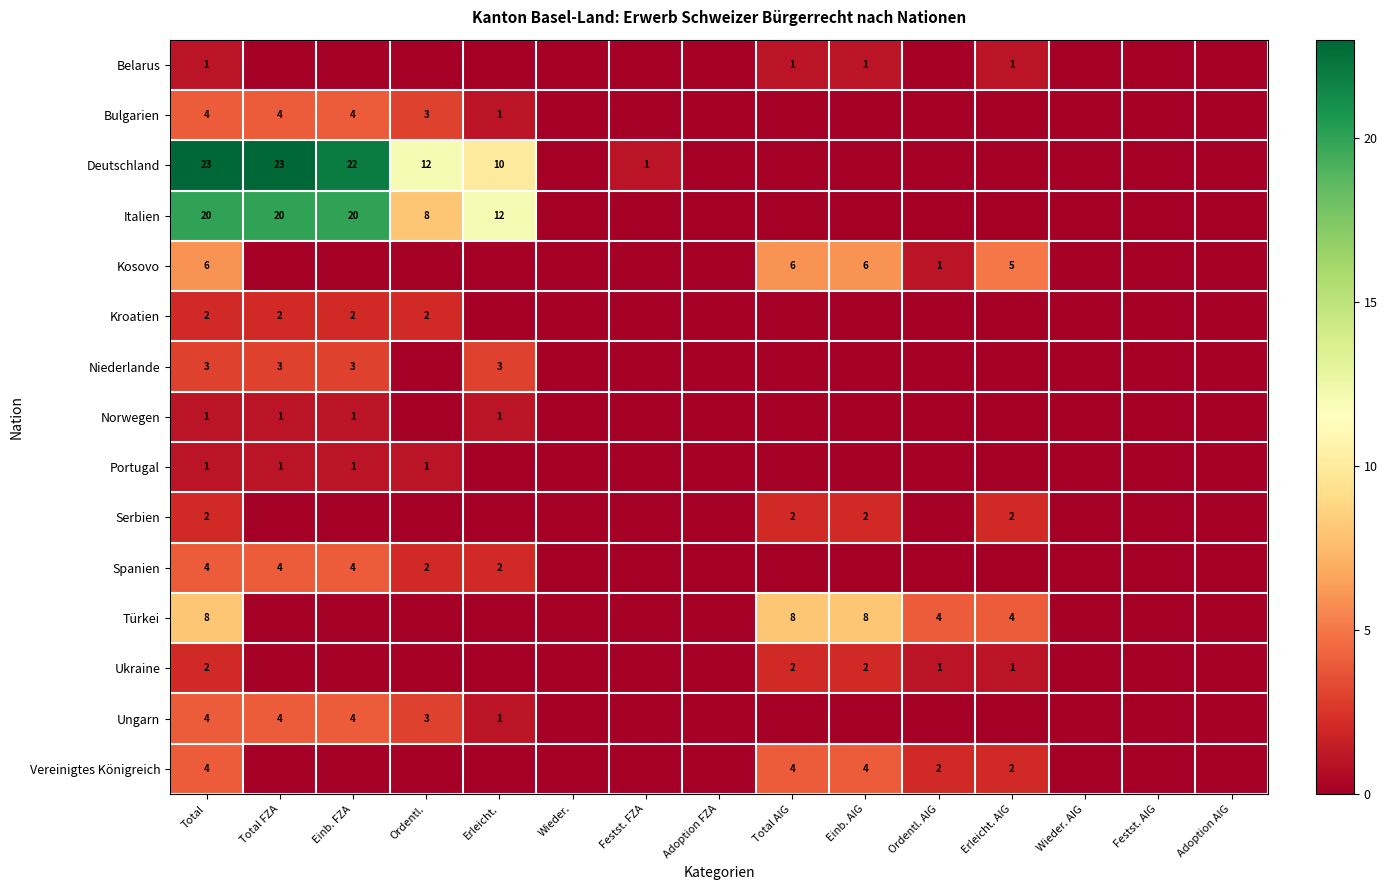

The value of Portugal at Total is 1. True or false?

True